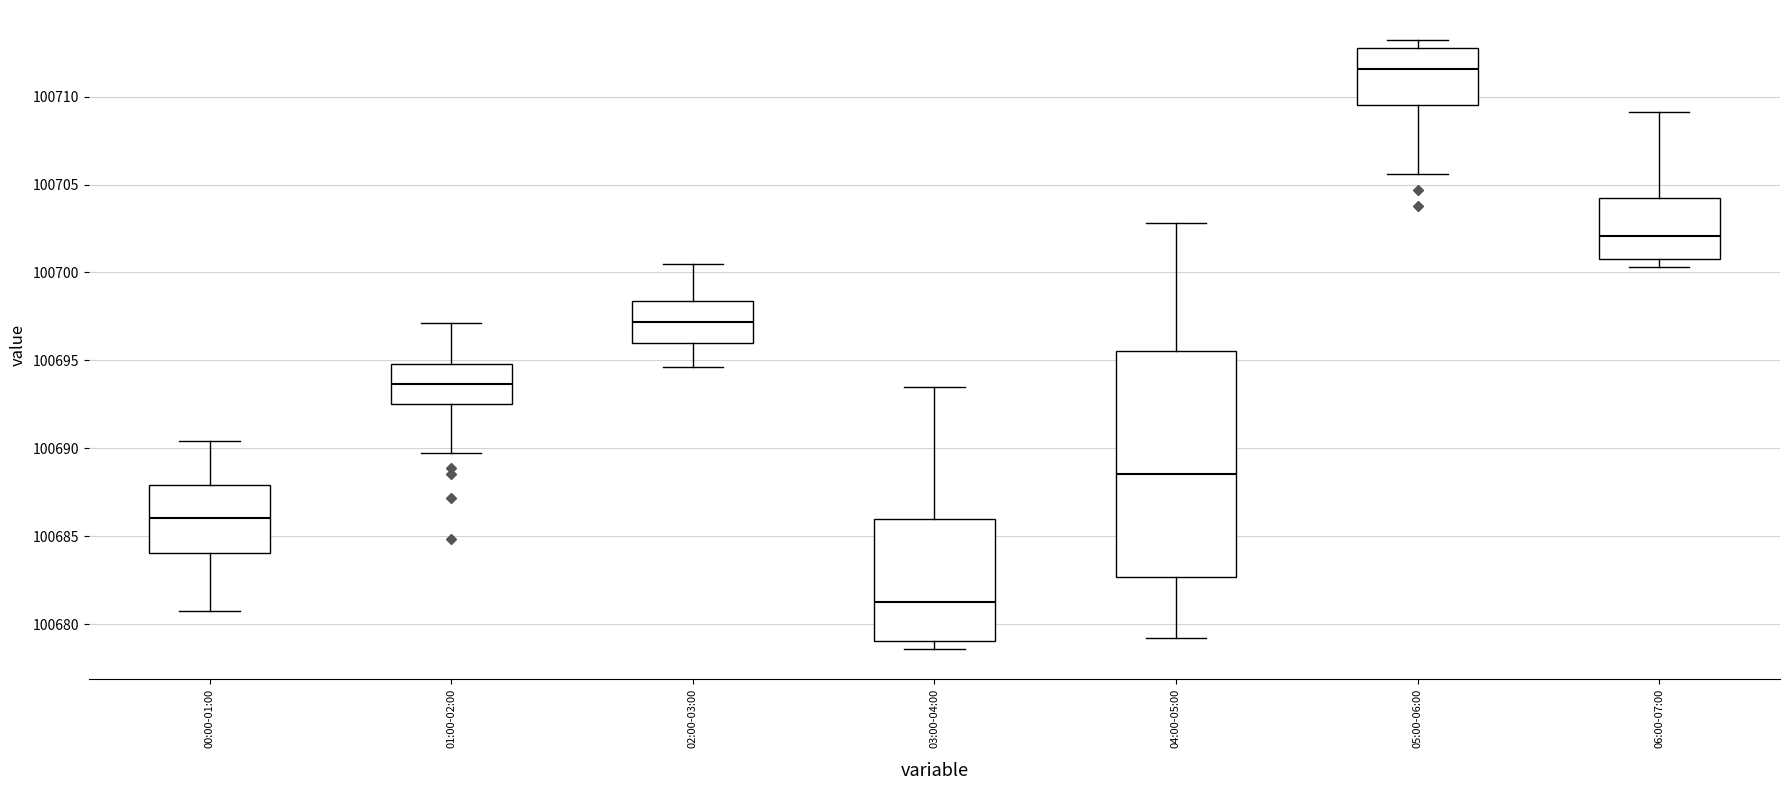

Which box is the tallest, from its lower edge to its upper edge?

04:00-05:00